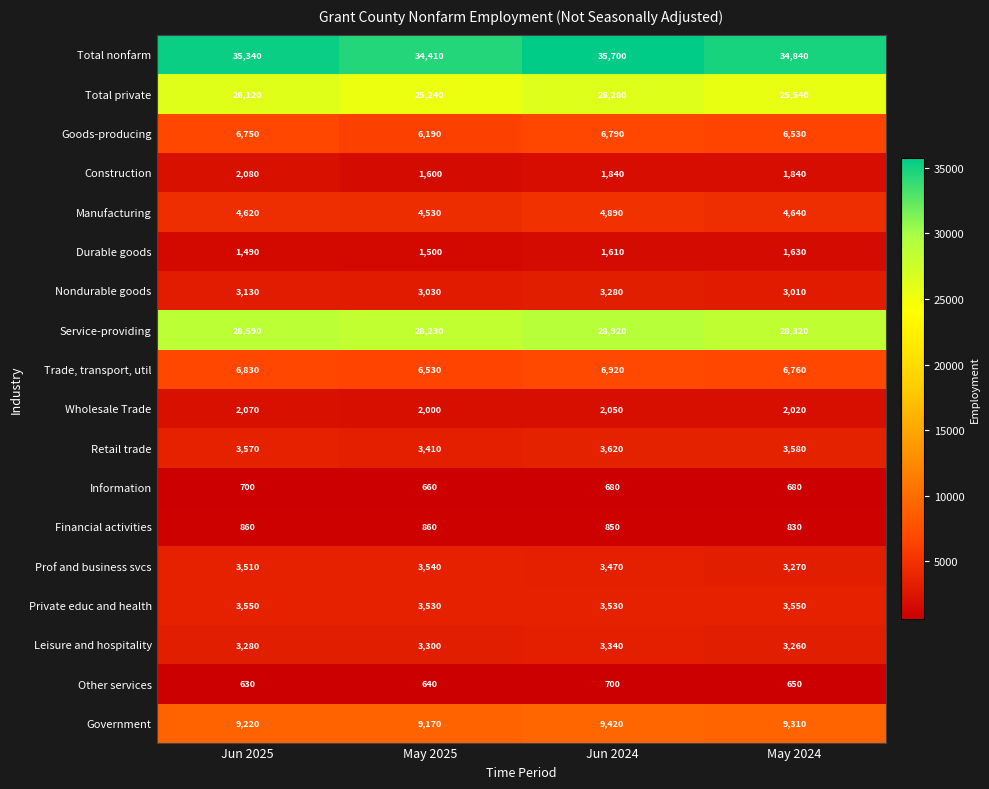

Rank the series at Jun 2025 from lowest to highest value.

Other services, Information, Financial activities, Durable goods, Wholesale Trade, Construction, Nondurable goods, Leisure and hospitality, Prof and business svcs, Private educ and health, Retail trade, Manufacturing, Goods-producing, Trade, transport, util, Government, Total private, Service-providing, Total nonfarm